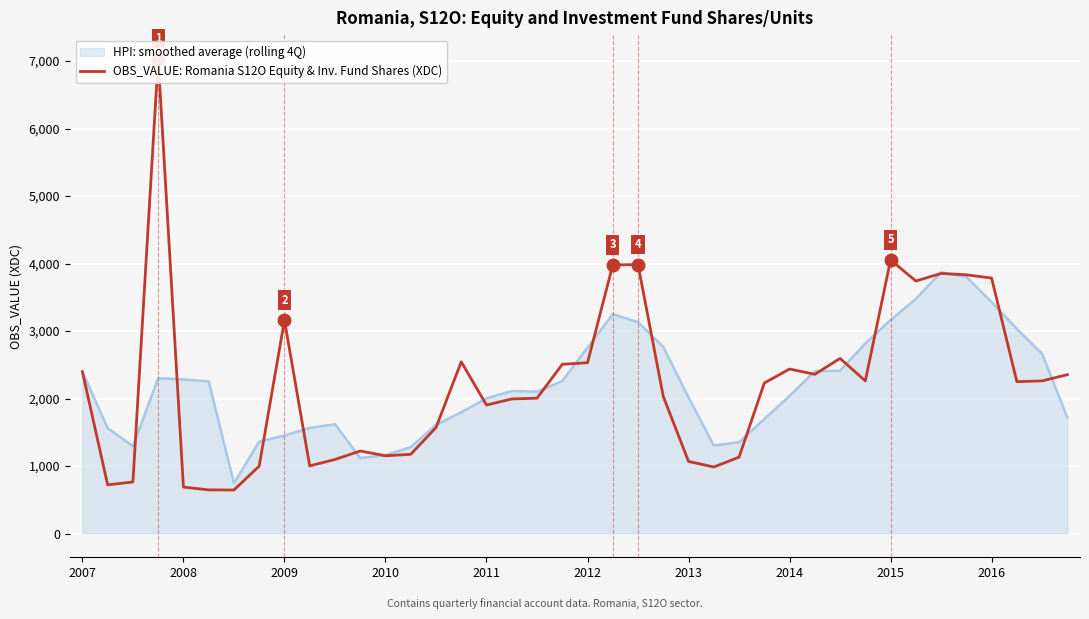

Is it true that HPI: smoothed average (rolling 4Q) equals 1451.5 at 2009?

True